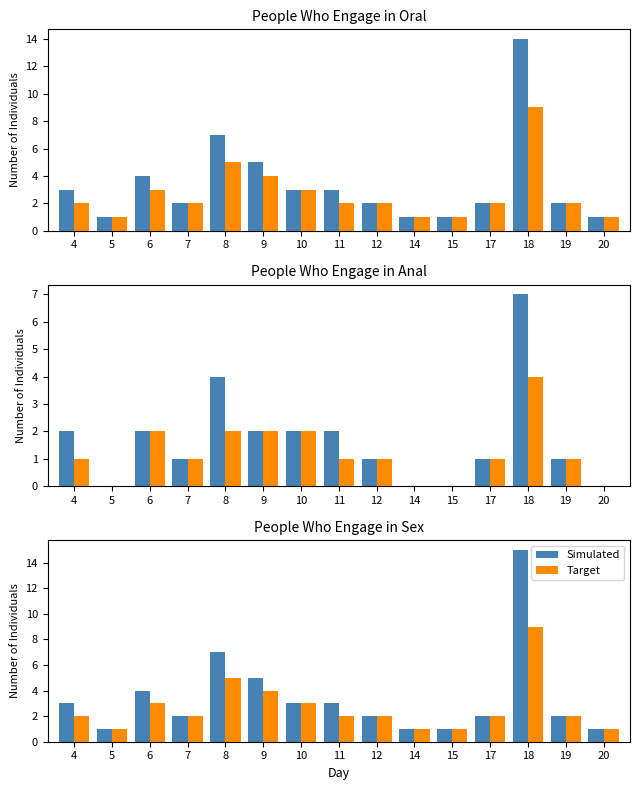

What is the value of the Simulated bar at the 10th from the left?

1